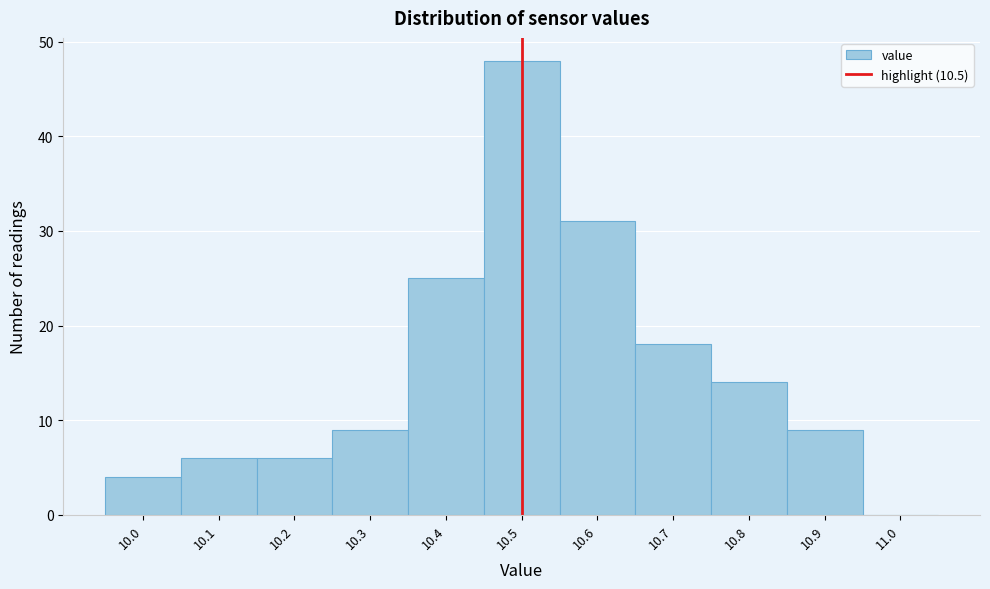

Reading left to right, transcribe this chart: for each bar, give the range it covers on the x-axis and its height. The values are not printed on the chart, so give them approximately, as read against the axis.

9.95 to 10.05: 4
10.05 to 10.15: 6
10.15 to 10.25: 6
10.25 to 10.35: 9
10.35 to 10.45: 25
10.45 to 10.55: 48
10.55 to 10.65: 31
10.65 to 10.75: 18
10.75 to 10.85: 14
10.85 to 10.95: 9
10.95 to 11.05: 0